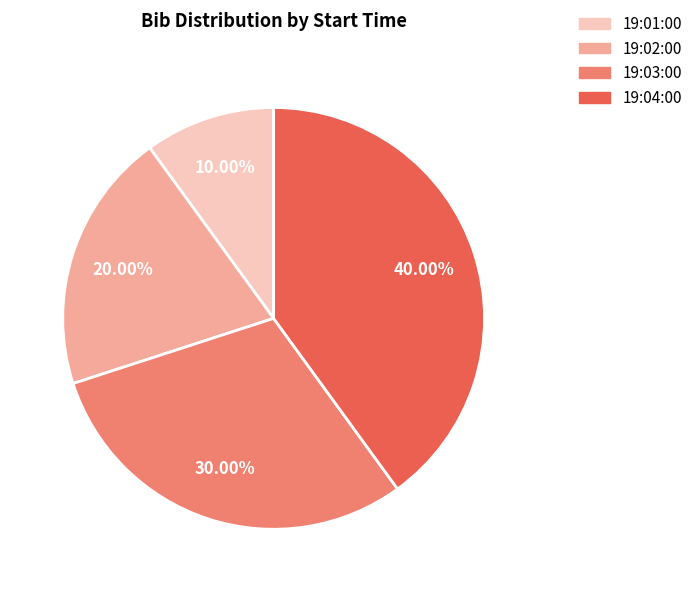

To the nearest percent, what percentage of the pie is 19:02:00?

20%